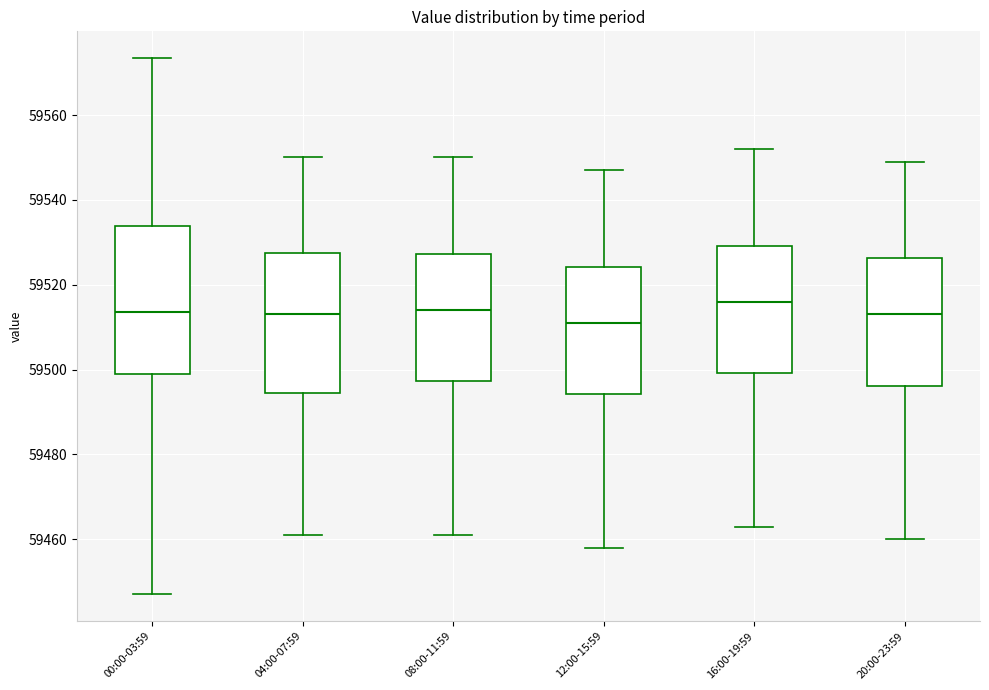

Where does the median line of the box for 12:00-15:59 sit on the y-axis? The values are not printed on the chart, so give them approximately, as read against the axis.

59512